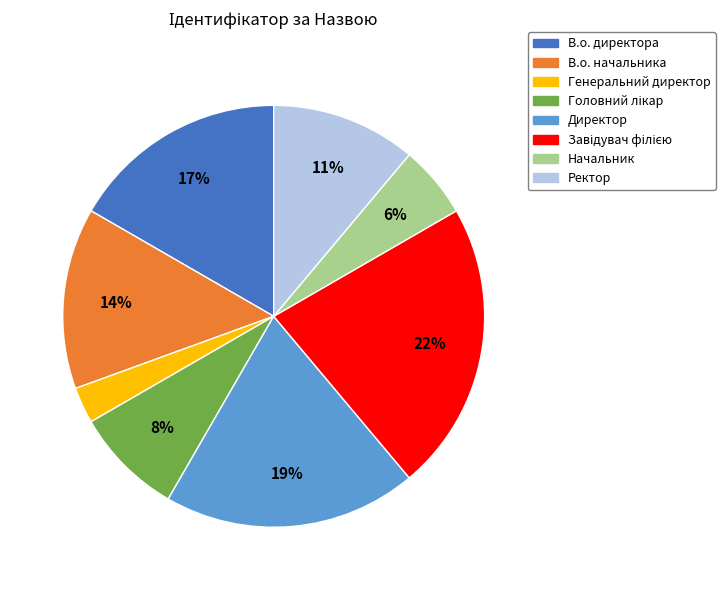

Do В.о. начальника and Директор together represent more than half of the pie?

No